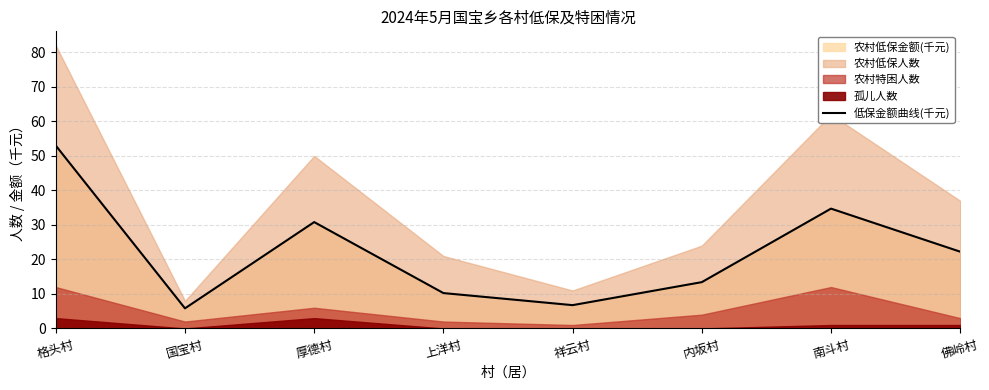

Reading left to right, what are all the values shown in this chart?

53.0	5.8	30.8	10.3	6.8	13.4	34.7	22.2